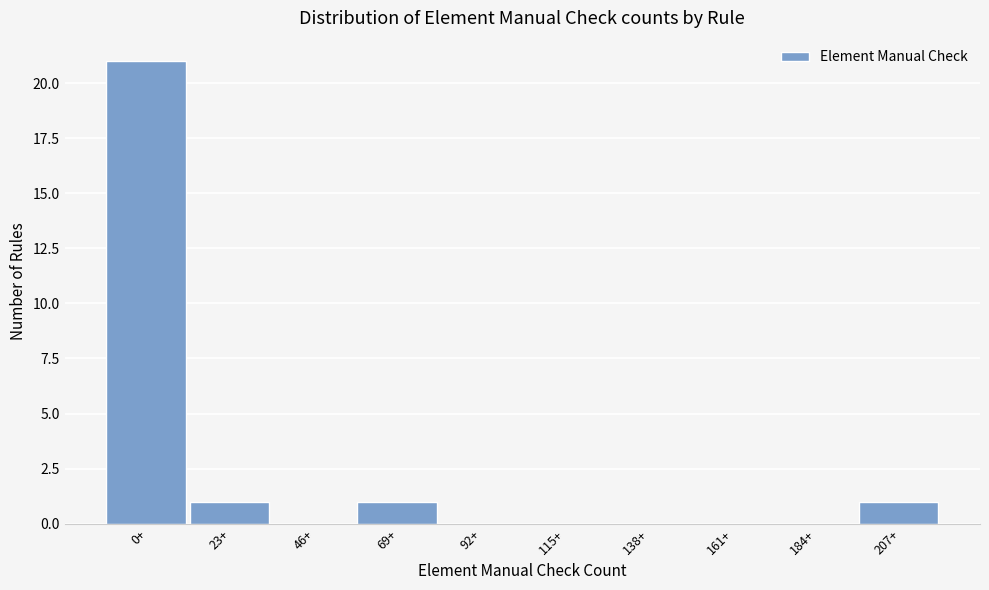

Reading left to right, what are all the values shown in this chart?

0+=21	23+=1	46+=0	69+=1	92+=0	115+=0	138+=0	161+=0	184+=0	207+=1